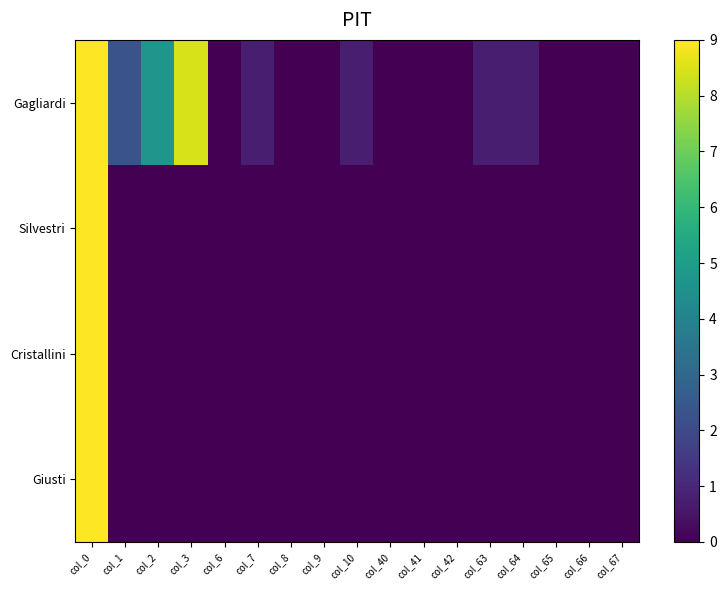

List the series in order of their peak value, lowest first.

Gagliardi, Silvestri, Cristallini, Giusti